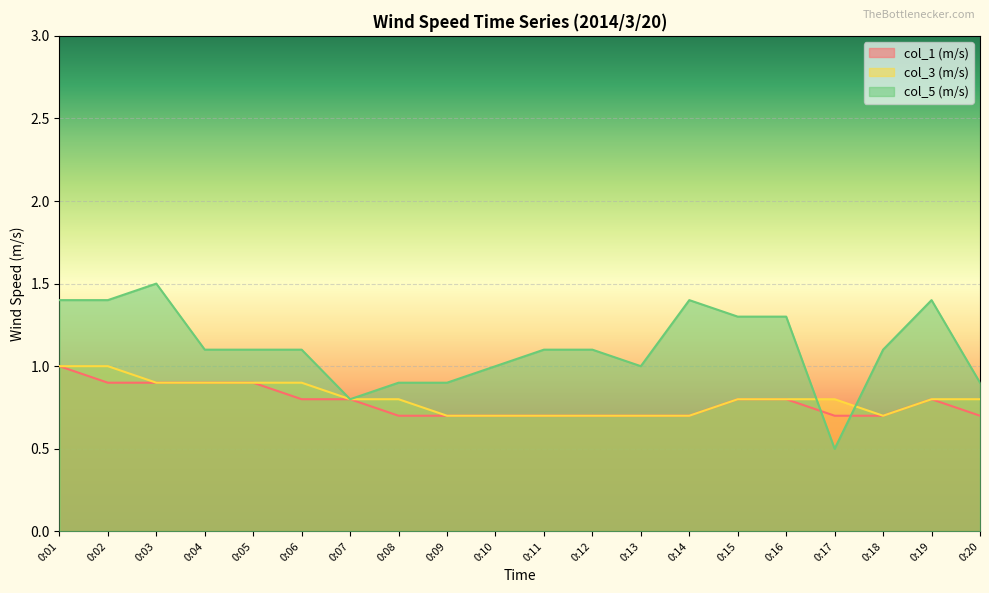

Which has a higher value, 0:09 or 0:01?

0:01